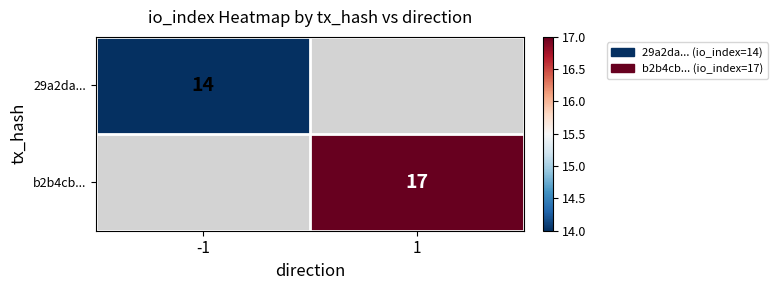

Which has a higher value, -1 or 1?

1